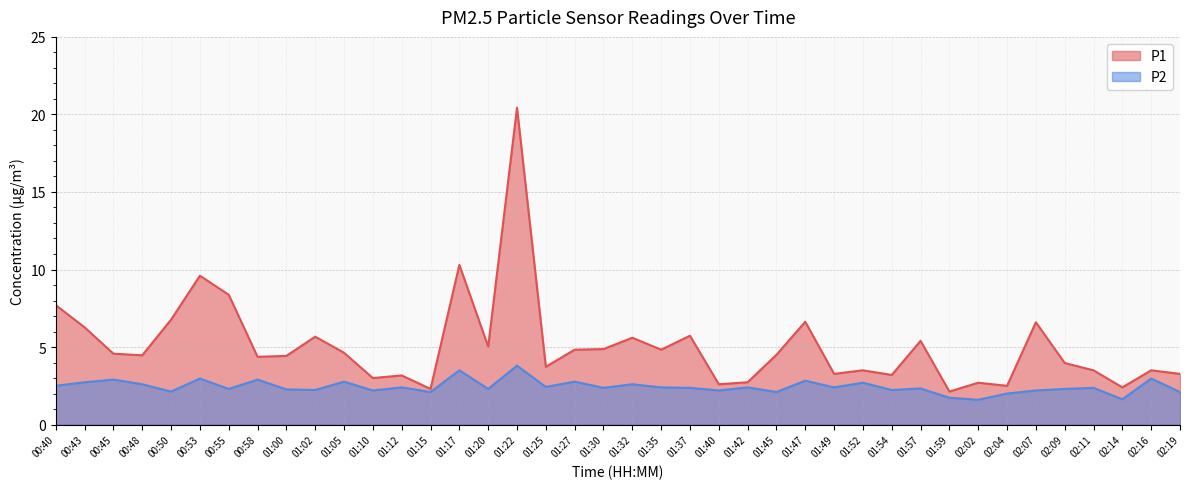

What is the label of the 23rd point from the right?

01:25